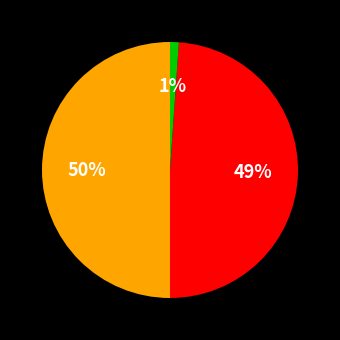

To the nearest percent, what is the average slice percentage?

33%